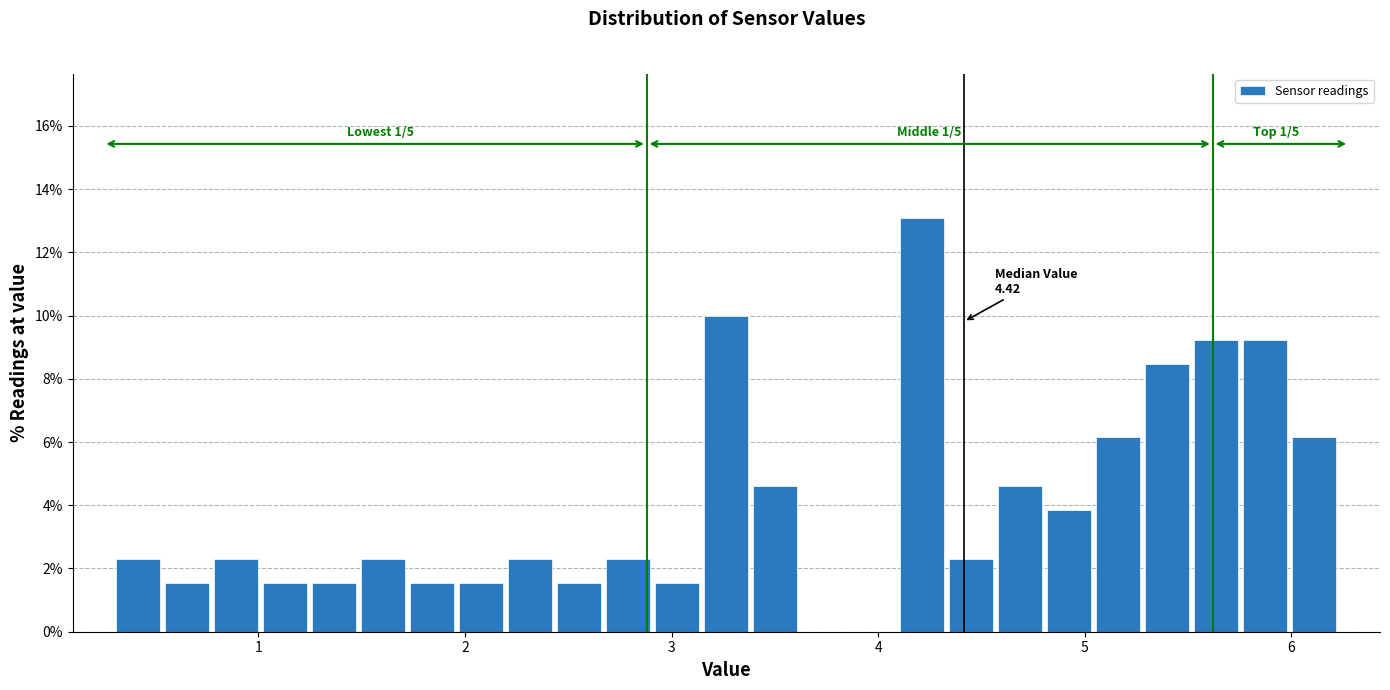

Around what value on the x-axis is the tallest bar? Give the approximate position of its centre, as read against the axis.

4.2